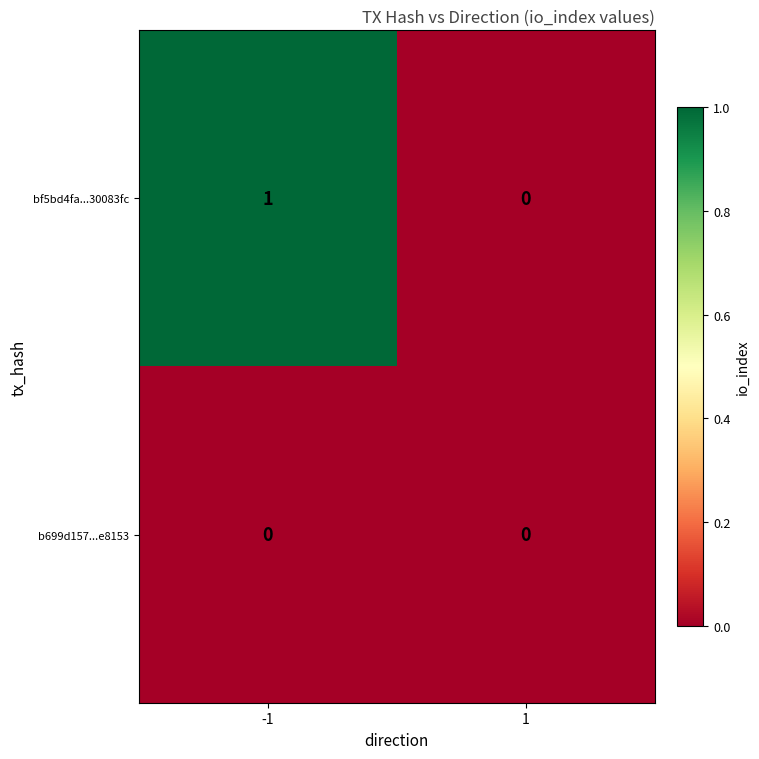

The value of bf5bd4fa...30083fc at 1 is 1. True or false?

False